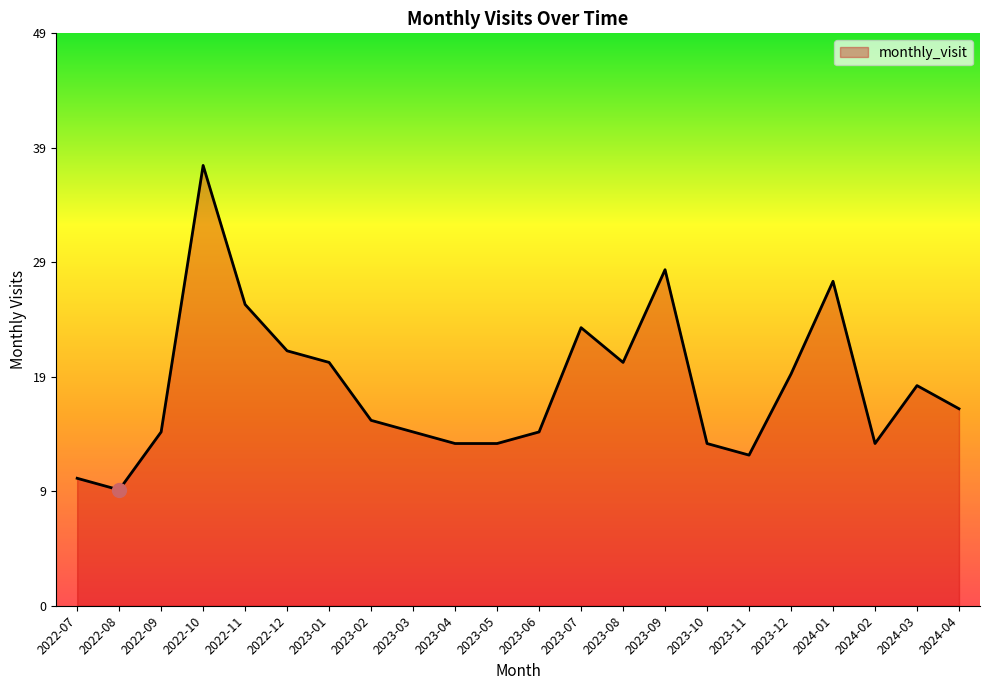

Is it true that the value at 2023-05 is 23?

False